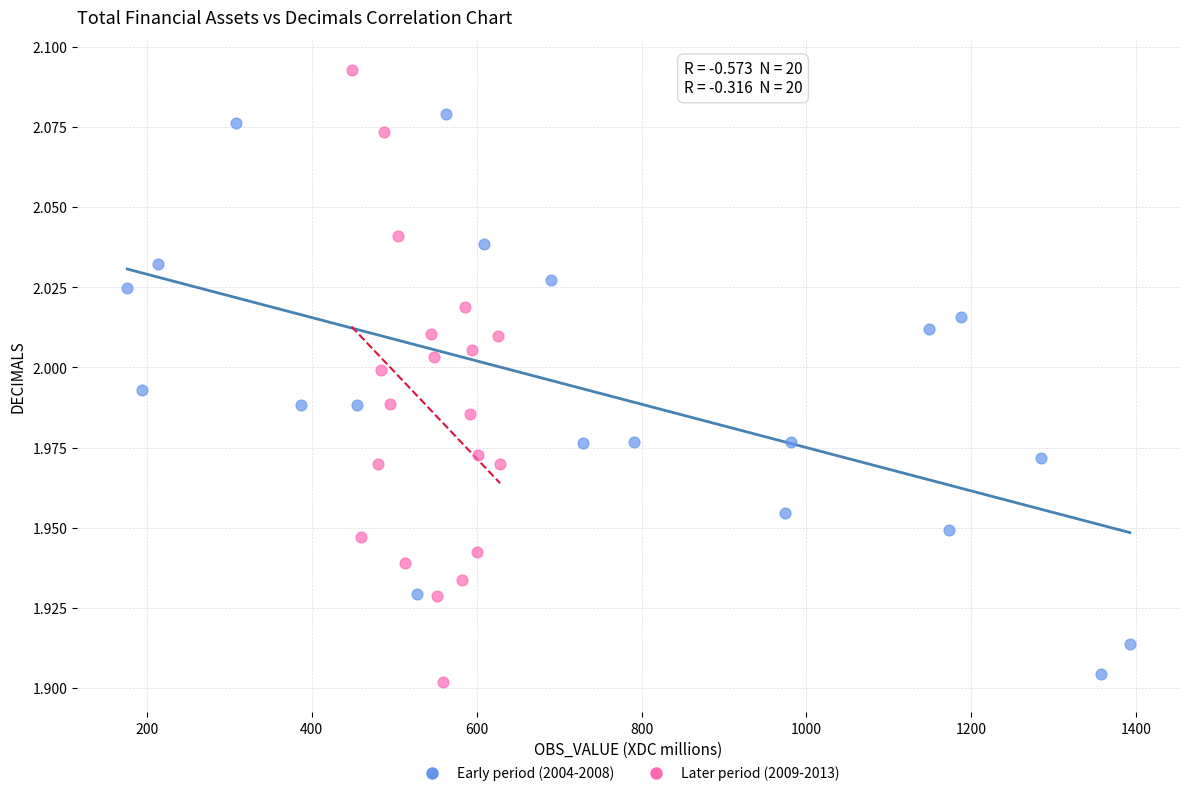

Which series contains the highest Y value?

Later period (2009-2013)